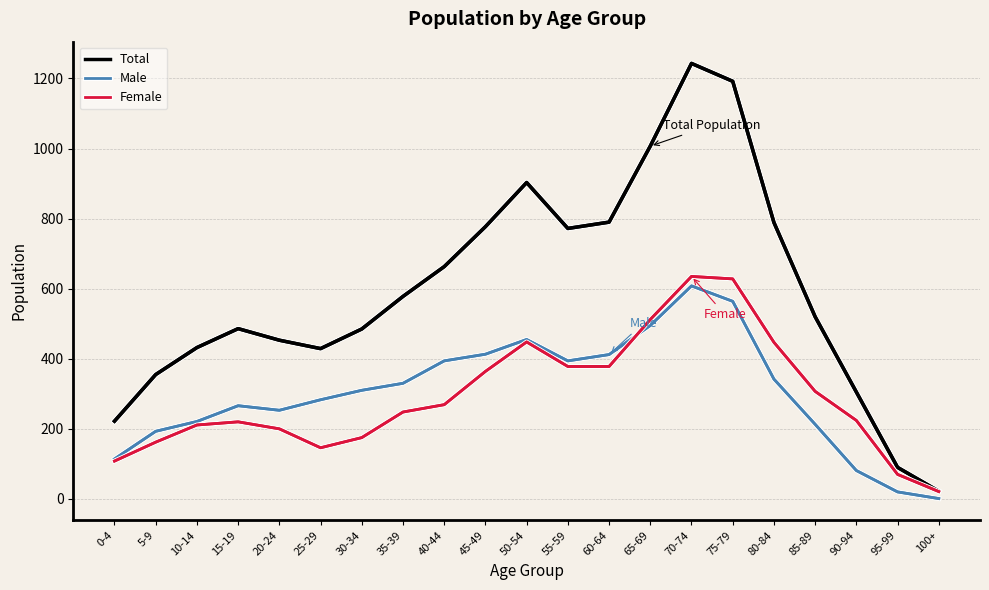

Which series has the widest spread of values?

Total